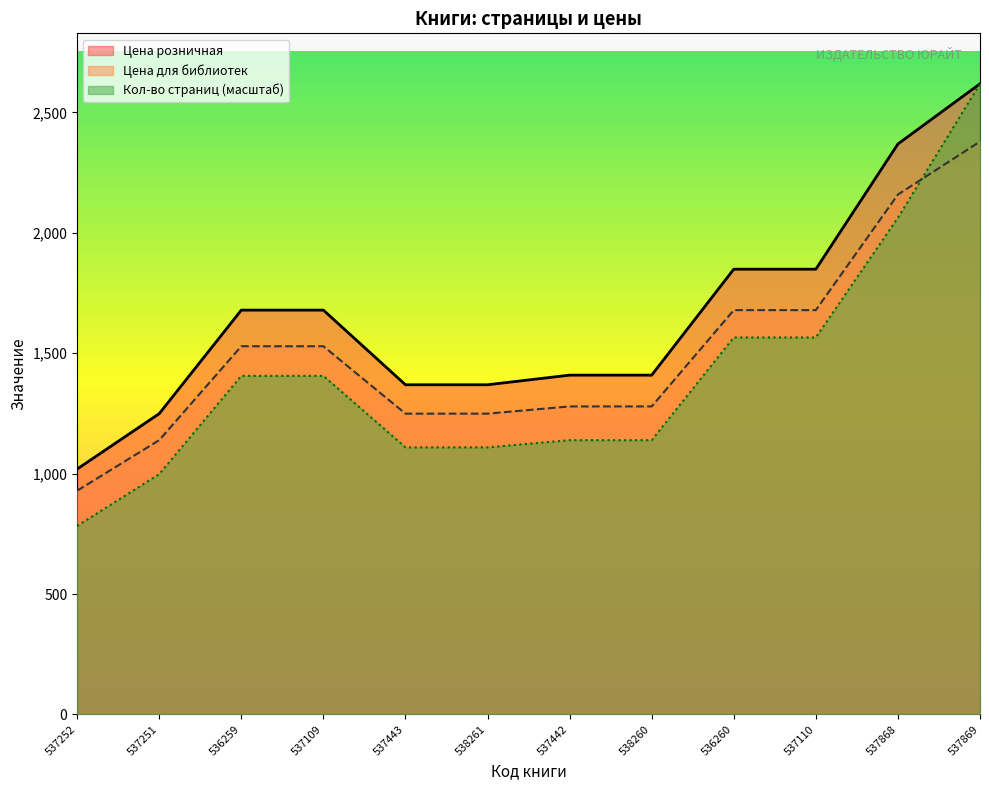

Is the value of Цена розничная at 538261 greater than the value of Цена для библиотек at 537442?

Yes